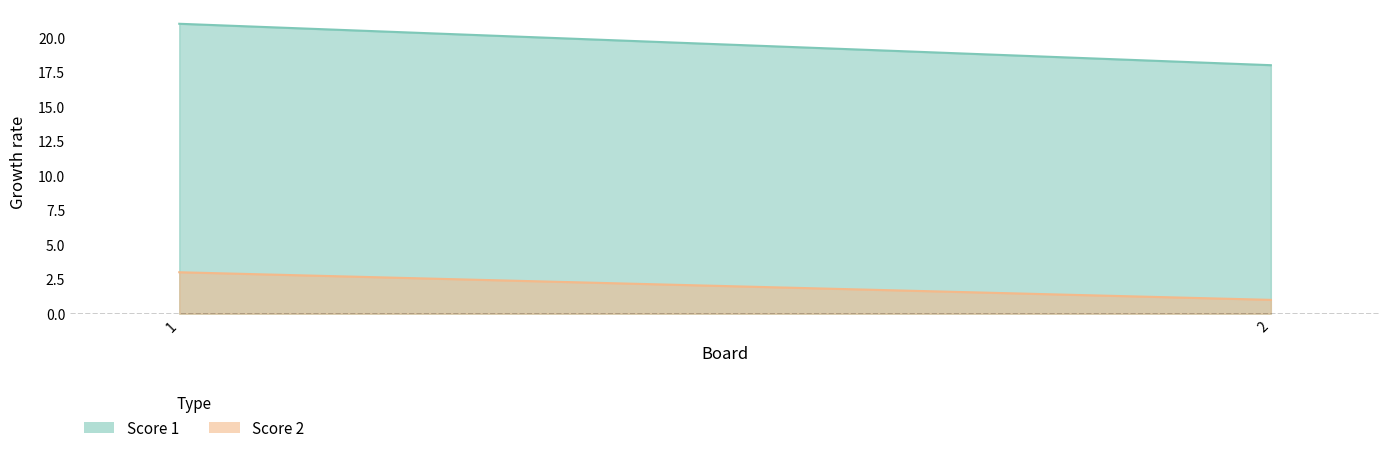

List the labels in order of Score 2 value, smallest first.

2, 1